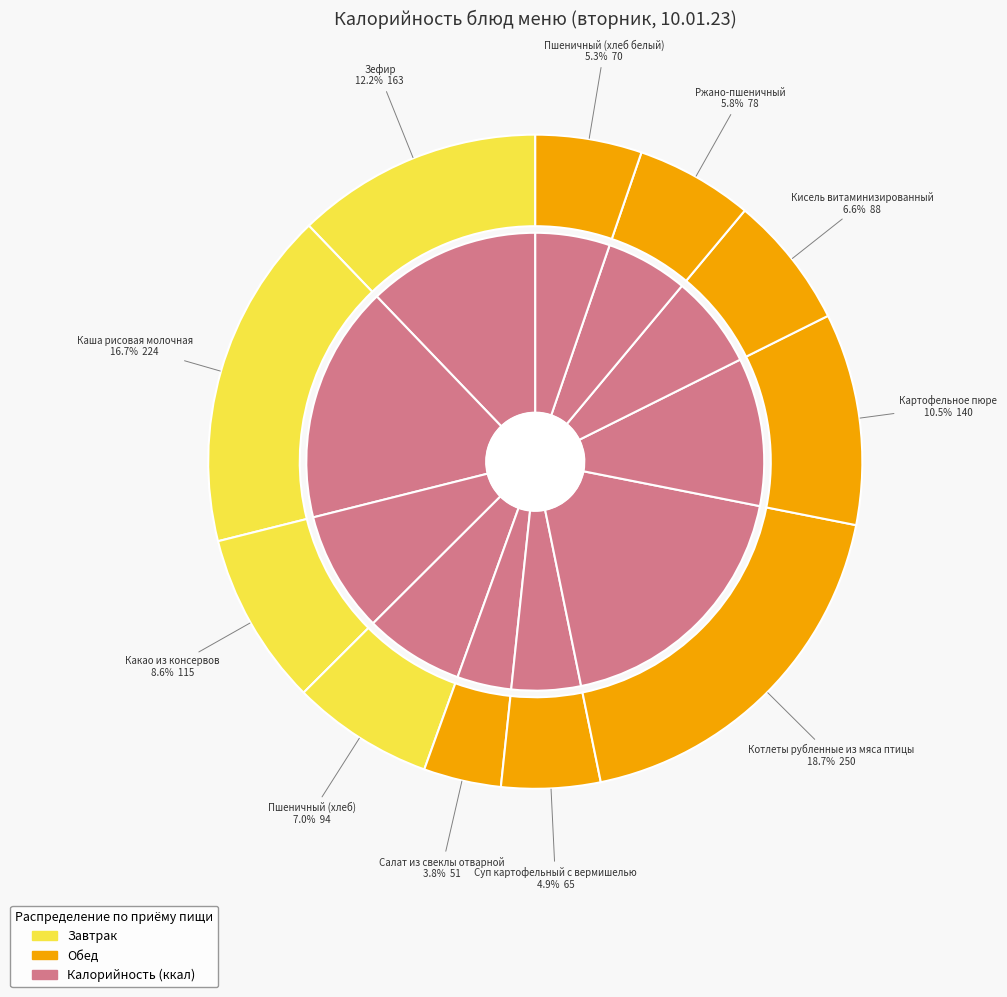

Which category has the biggest portion of the pie?

Котлеты рубленные из мяса птицы